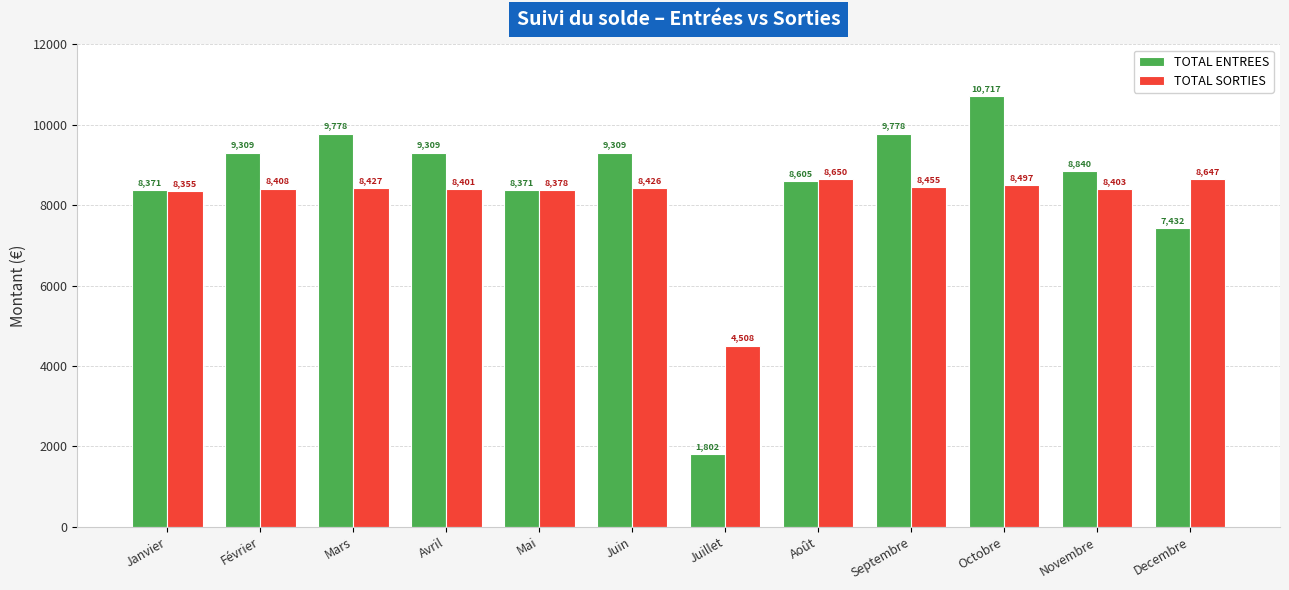

At how many categories does at least one series exceed 8516?

9